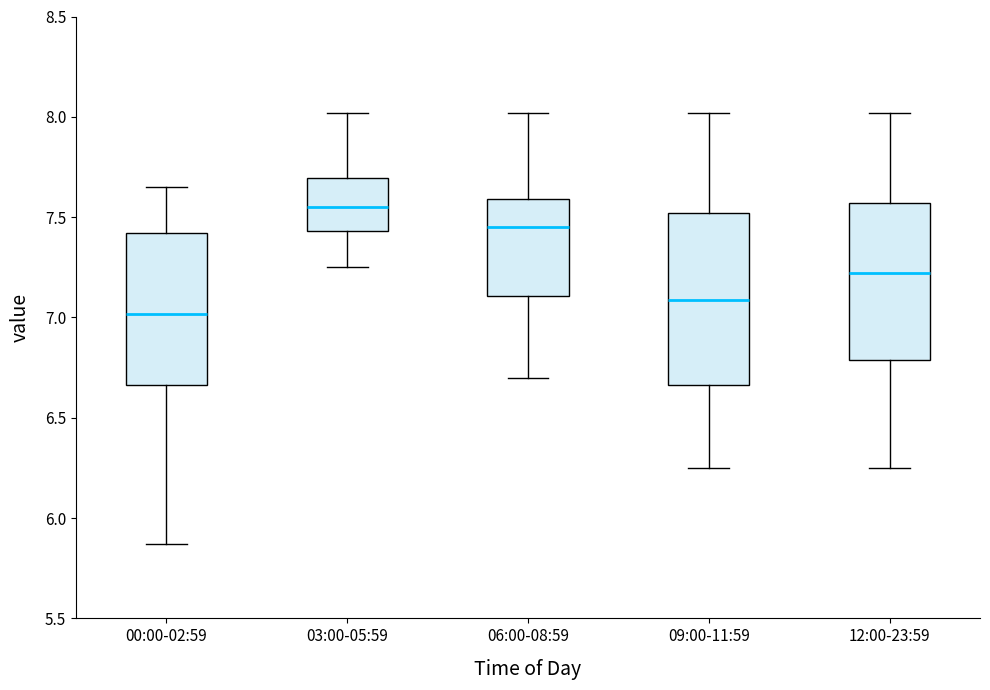

Reading left to right, transcribe this box plot: for each box, give where its median line is, the range the box spans, and where its two whiskers end, as read against the y-axis. The values are not printed on the chart, so give them approximately, as read against the axis.

00:00-02:59: median 7.00, box 6.65 to 7.40, whiskers 5.85 to 7.65
03:00-05:59: median 7.55, box 7.45 to 7.70, whiskers 7.25 to 8.00
06:00-08:59: median 7.45, box 7.10 to 7.60, whiskers 6.70 to 8.00
09:00-11:59: median 7.10, box 6.65 to 7.50, whiskers 6.25 to 8.00
12:00-23:59: median 7.20, box 6.80 to 7.55, whiskers 6.25 to 8.00